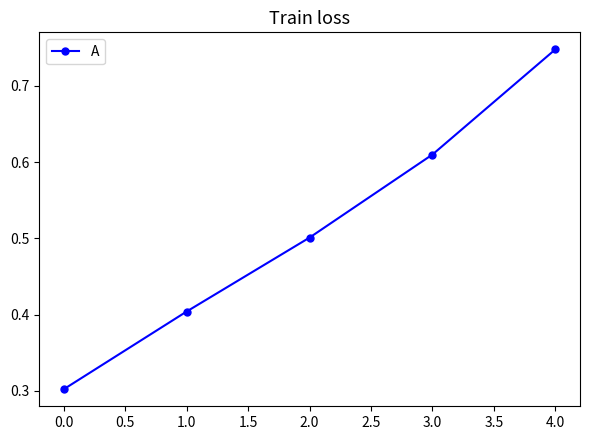

What value does the data have at 0.0?

0.3